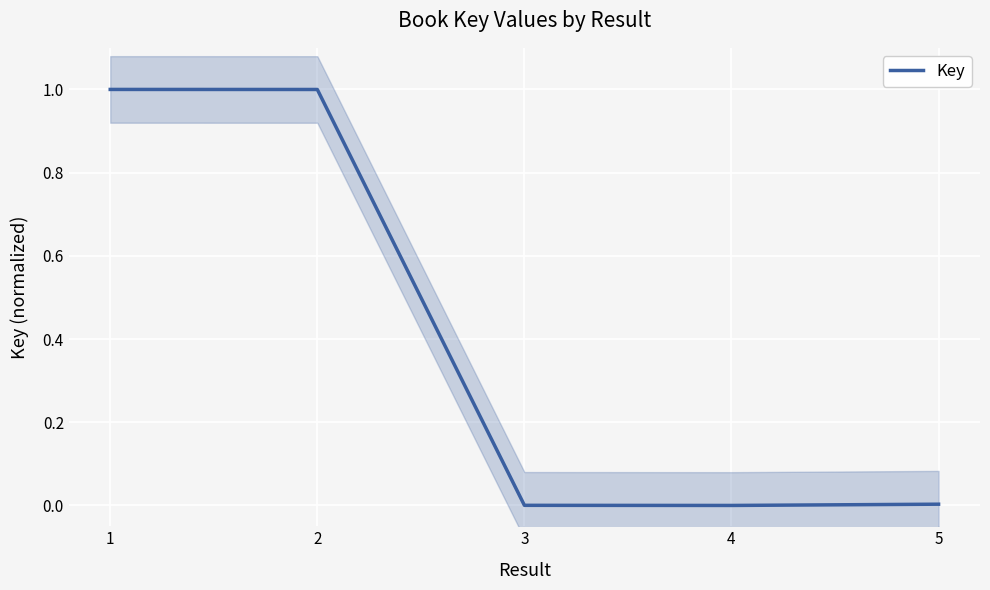

What is the difference between the maximum and second lowest values?

1.0